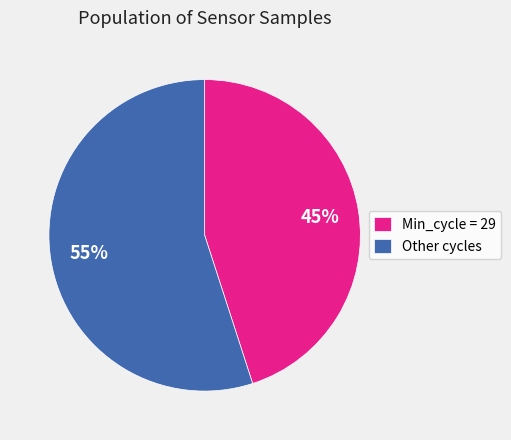

Rank the categories by value from lowest to highest.

Min_cycle = 29, Other cycles